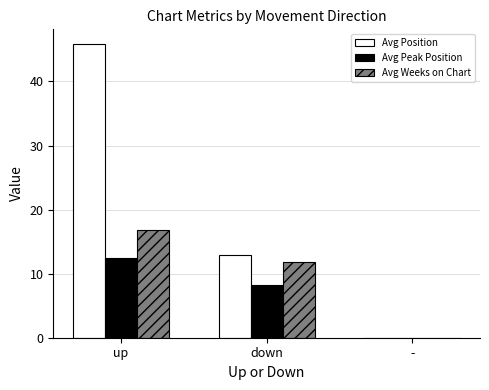

How many series are shown in this chart?

3